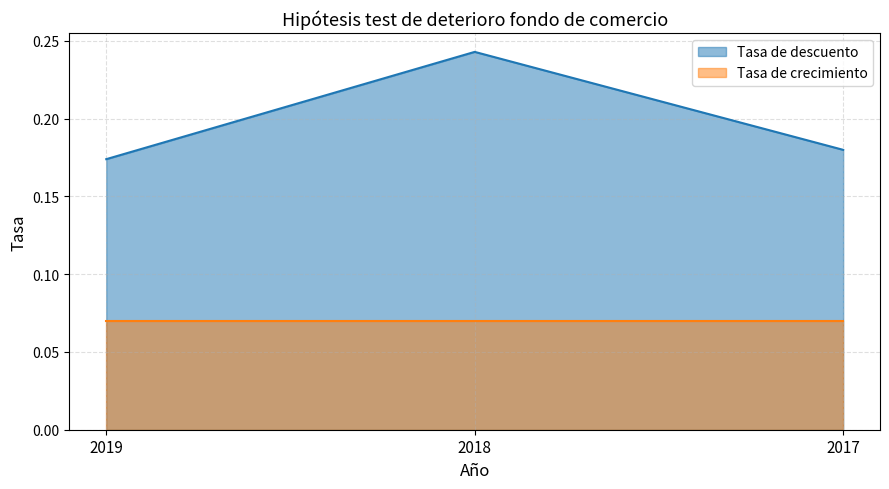

What is the maximum value shown in the chart?

0.2